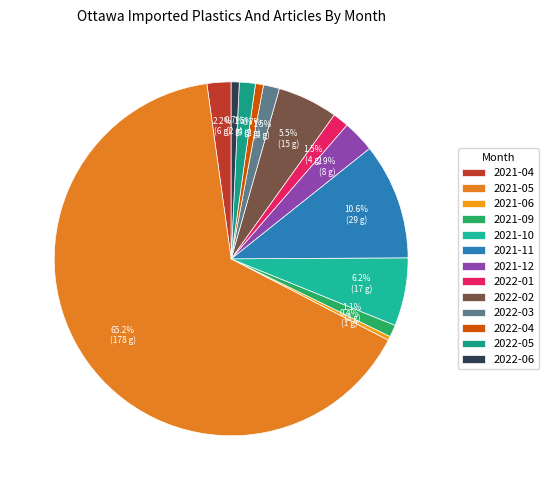

Which slice is the largest?

2021-05